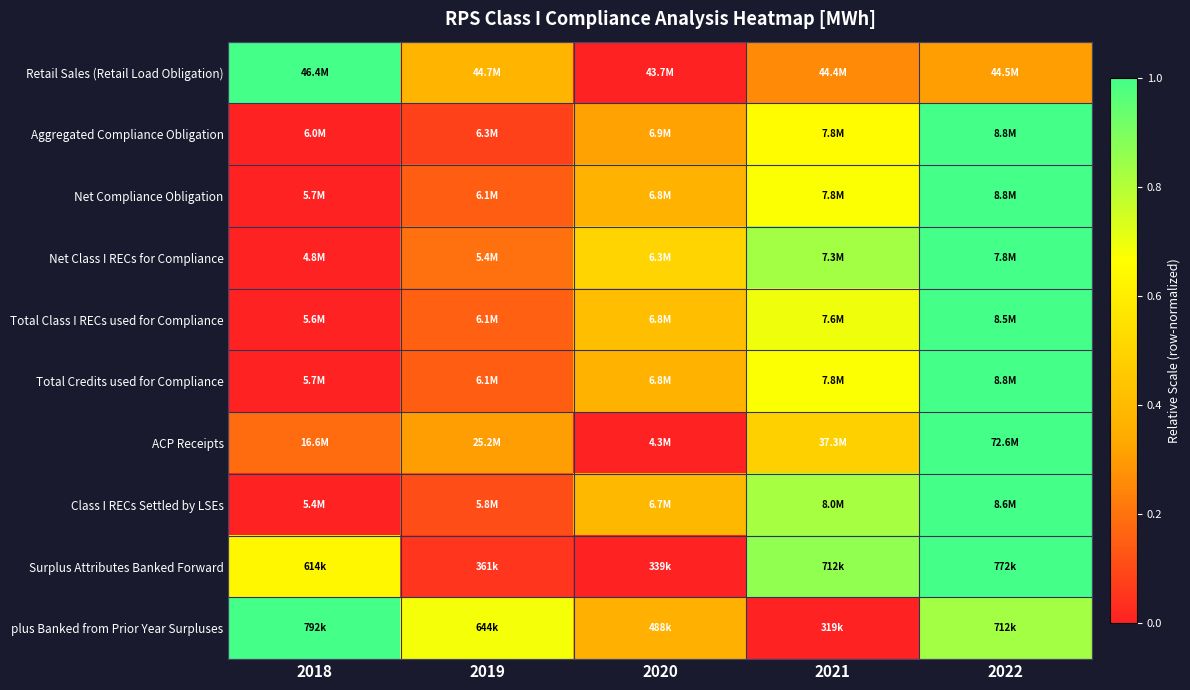

At which category is the sum across all series the highest?

2022